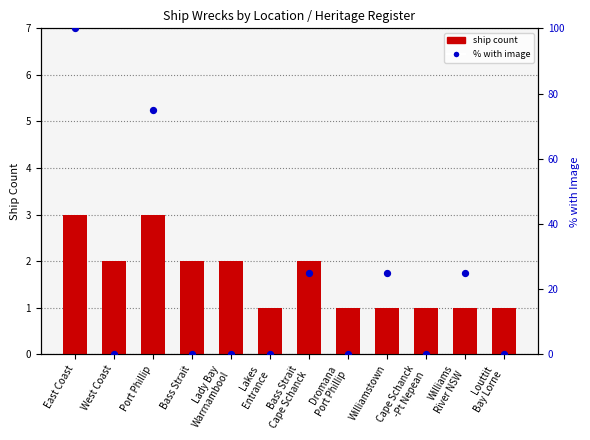

Which series contains the highest Y value?

% with image